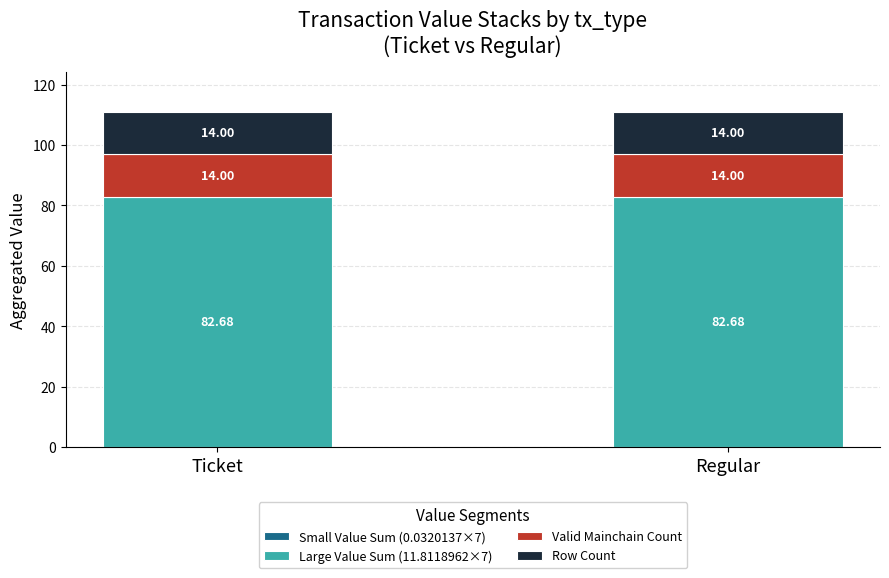

What is the total value across all series at Ticket?

110.9